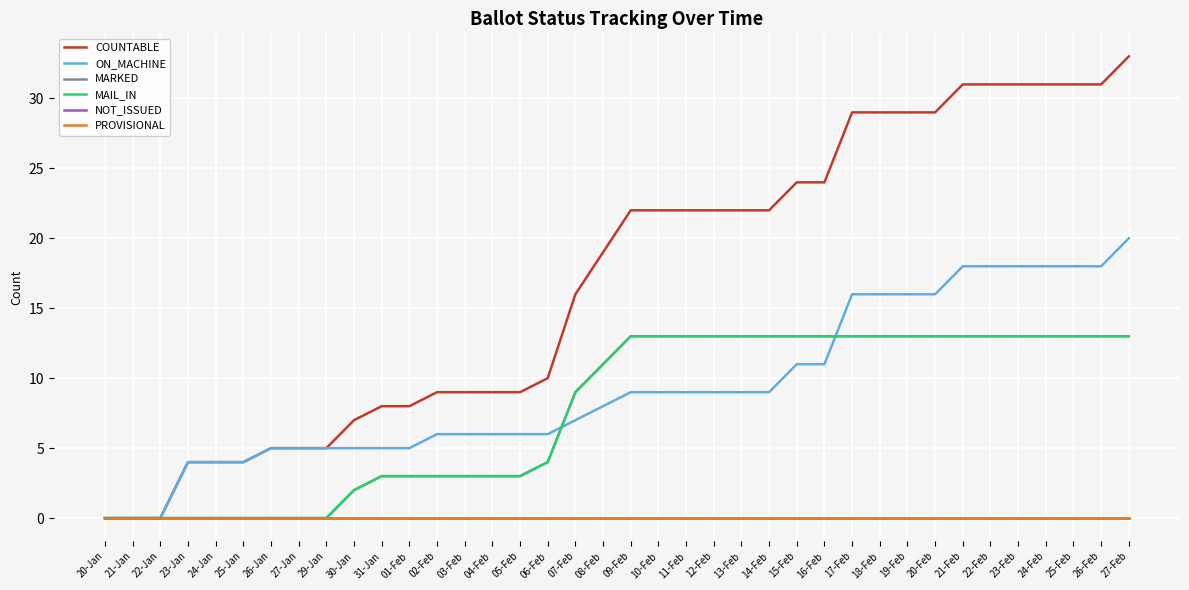

At which category does the chart reach its peak across all series?

27-Feb